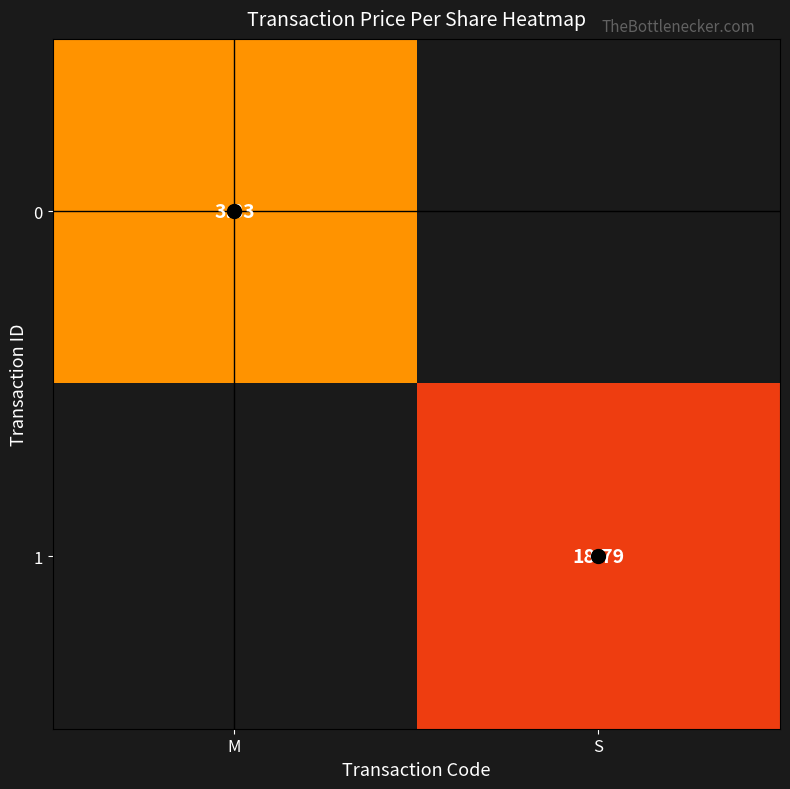

Is the value of 1 at S greater than the value of 0 at M?

Yes